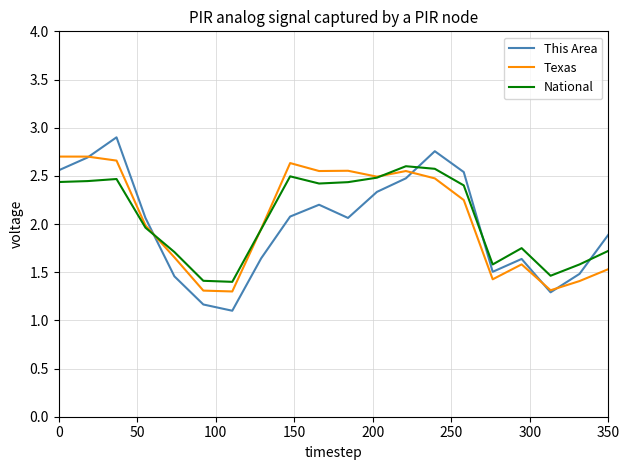

Count the number of data series in this chart.

3